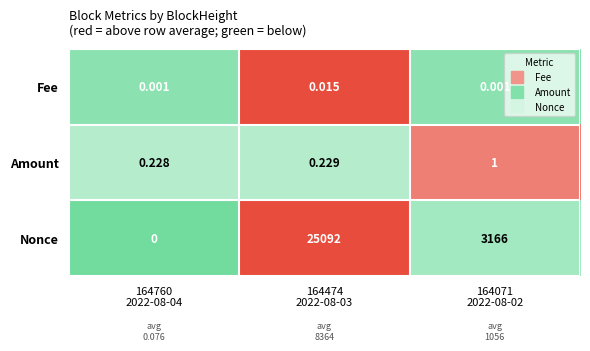

How many series are shown in this chart?

3